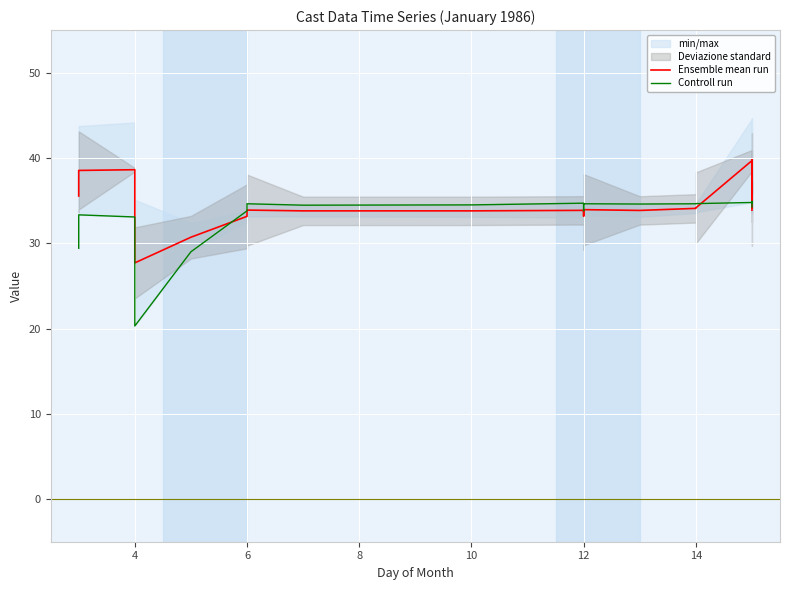

True or false: Controll run has more than 2 points higher than both neighbors.

True